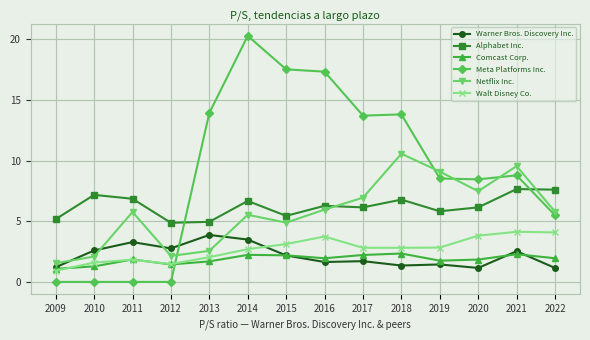

Where does the Warner Bros. Discovery Inc. series first go above 2?

2010